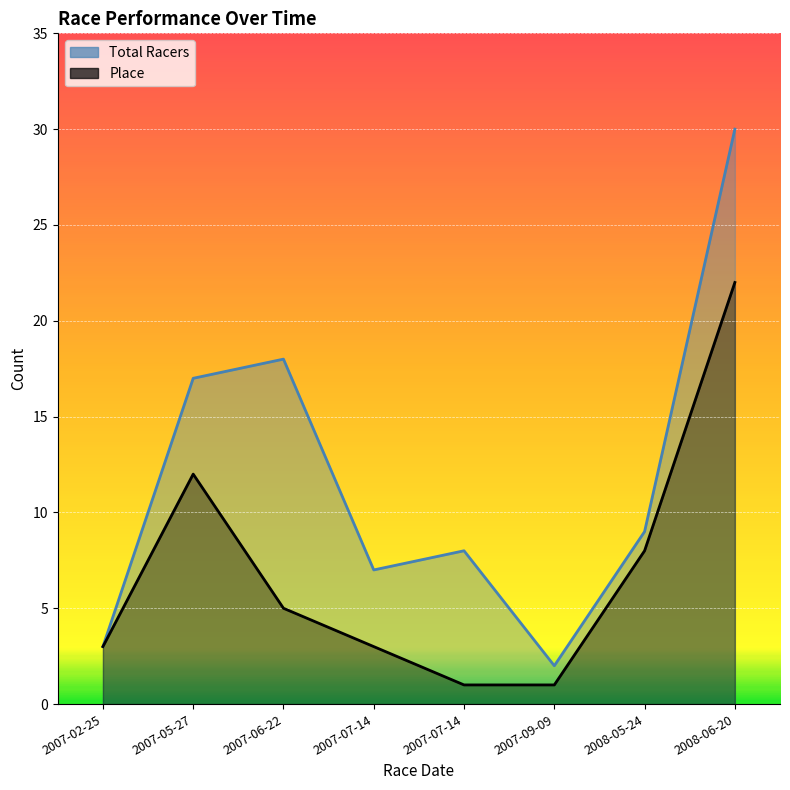

Read the Total Racers value at 2007-05-27.

17